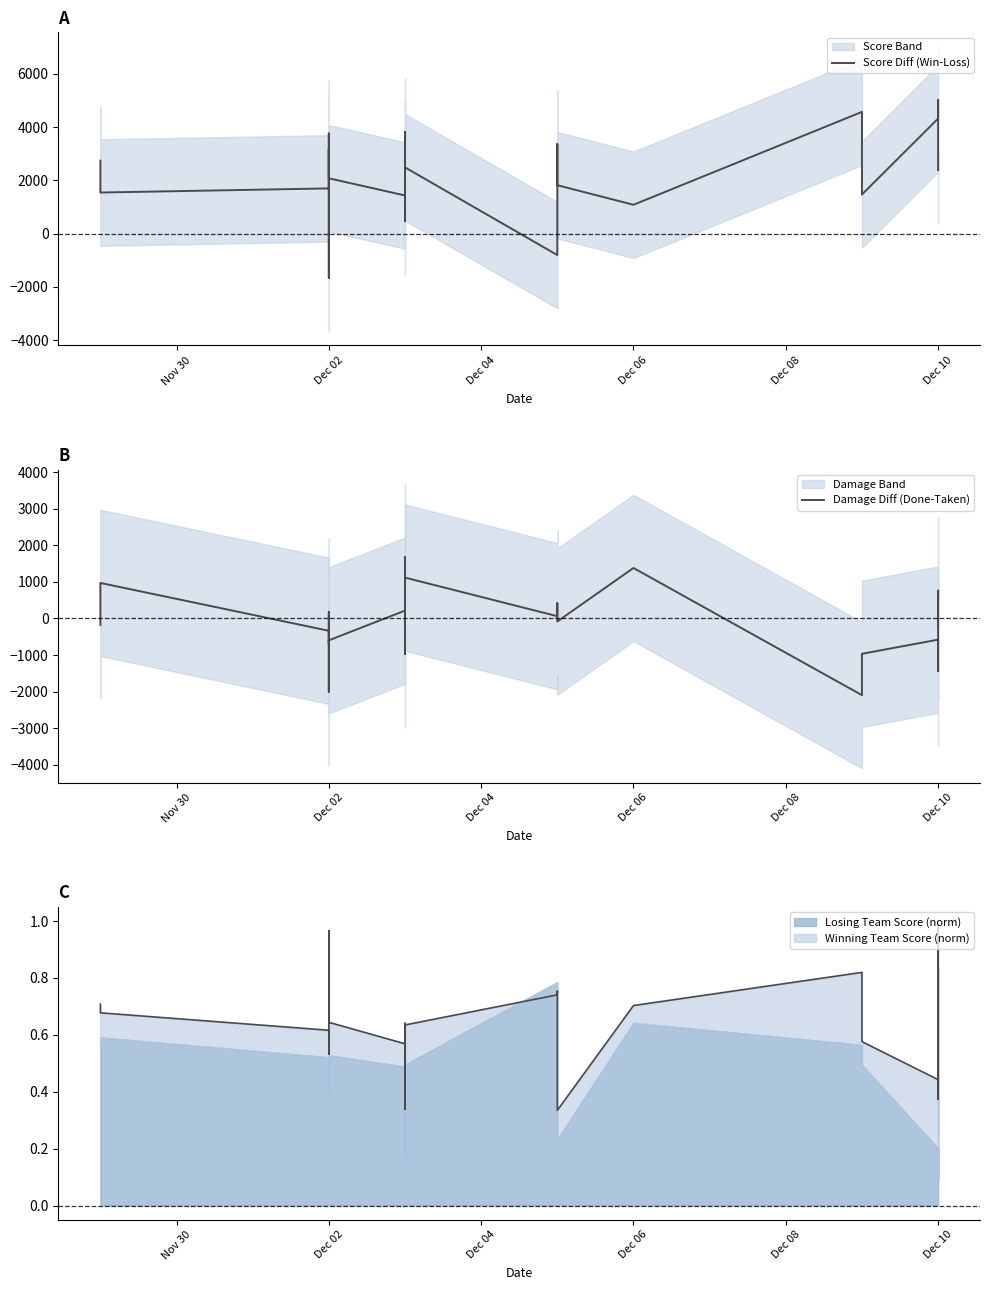

How many interior local valleys does the Score Diff (Win-Loss) series have?

7